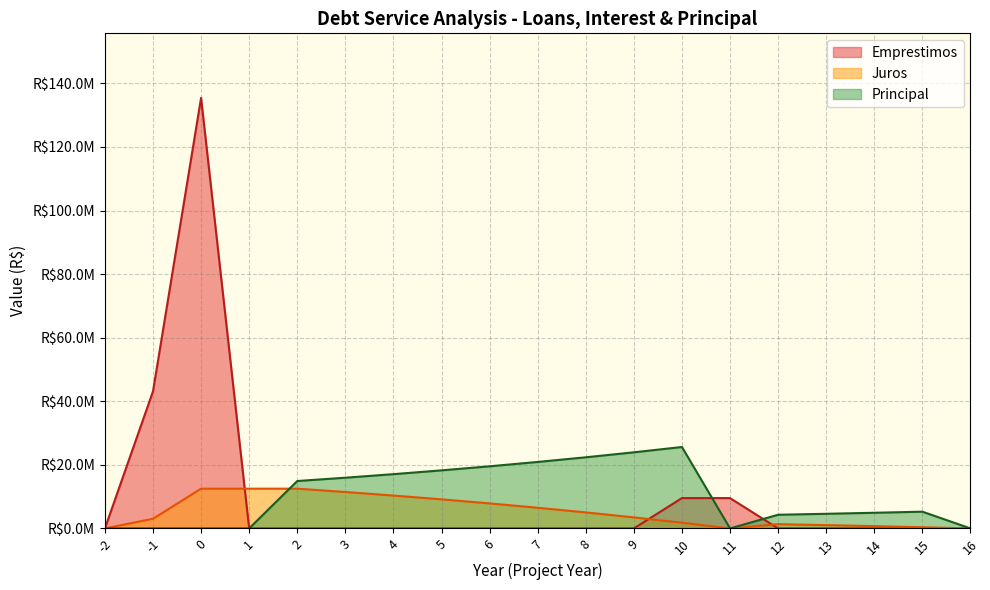

At which label does Principal first exceed 5263207?

2